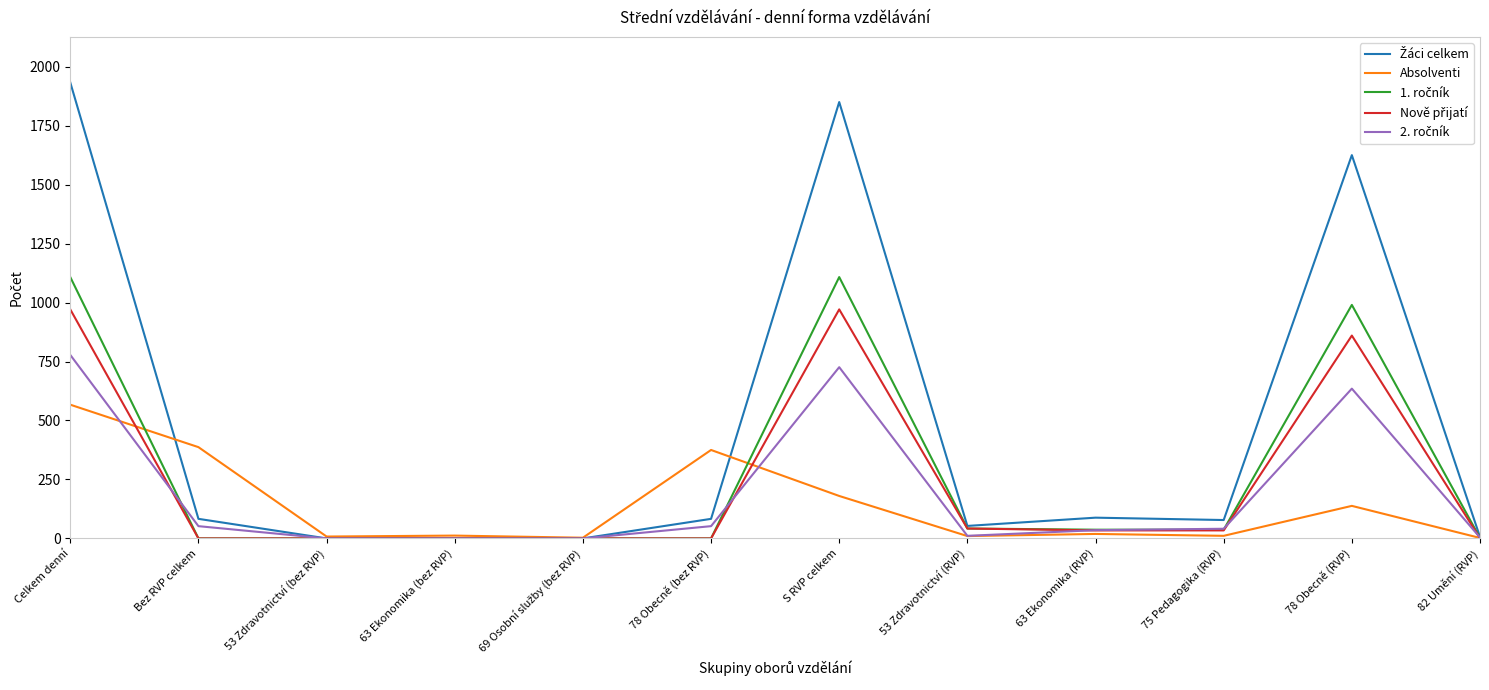

What is the sum of the Absolventi values at Bez RVP celkem and S RVP celkem?

567